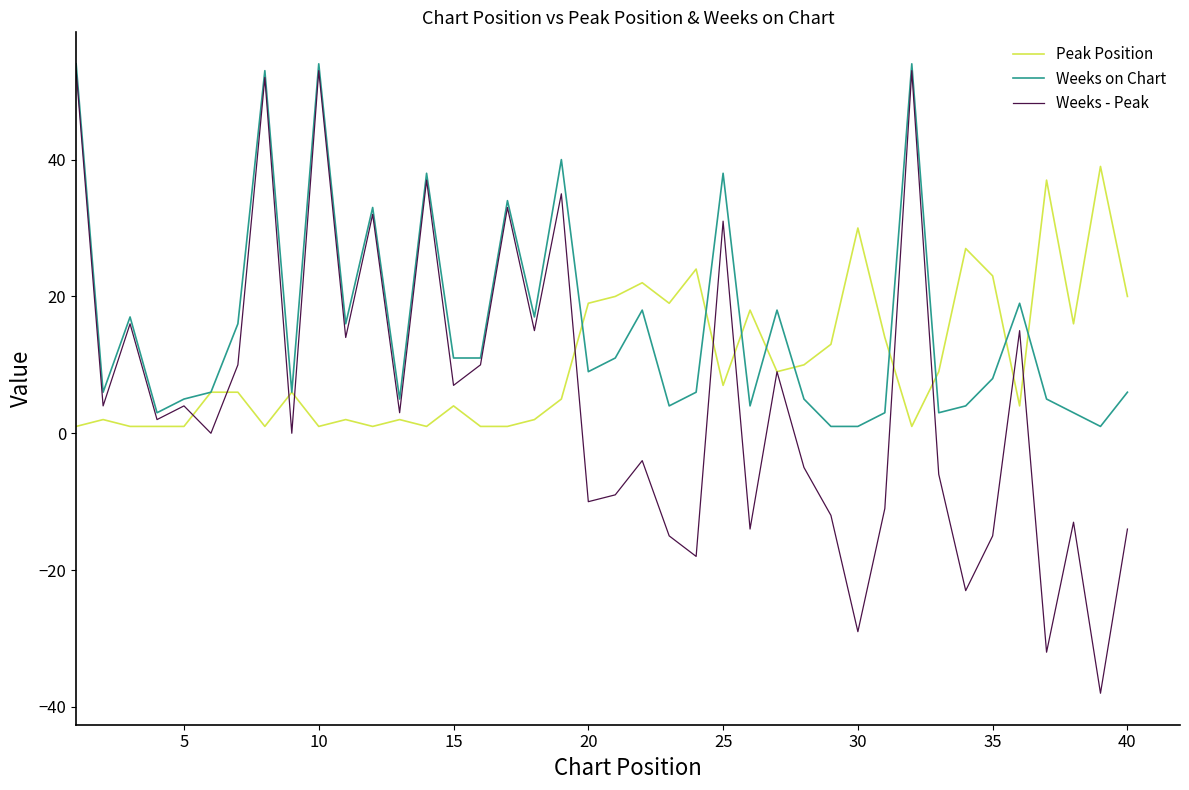

Rank the series by their average value, from lowest to highest.

Weeks - Peak, Peak Position, Weeks on Chart